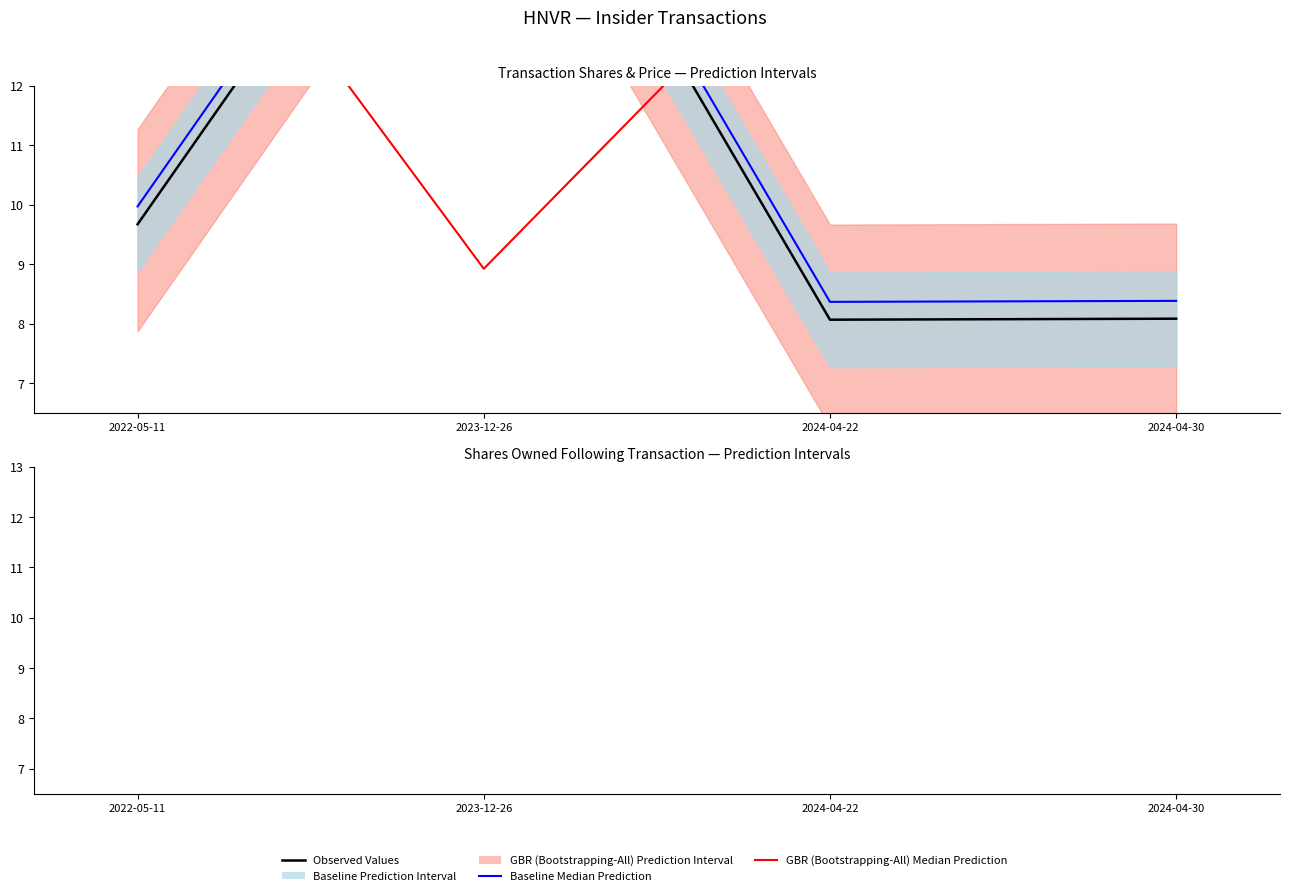

What is the difference between the maximum and minimum values in the GBR Median series?

7.9